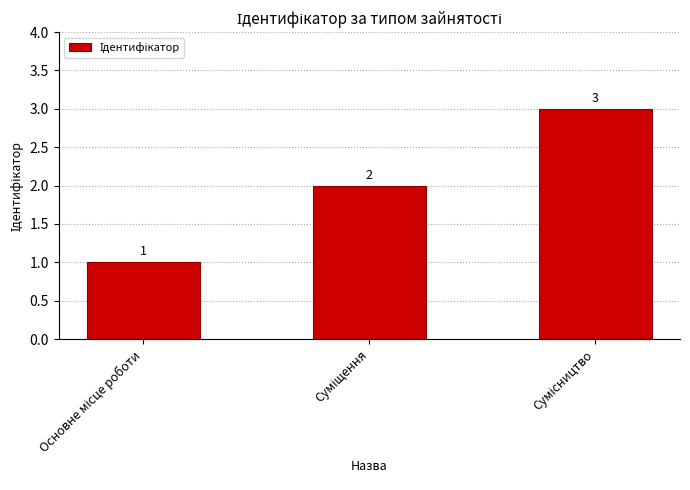

What is the value of the 2nd bar from the left?

2